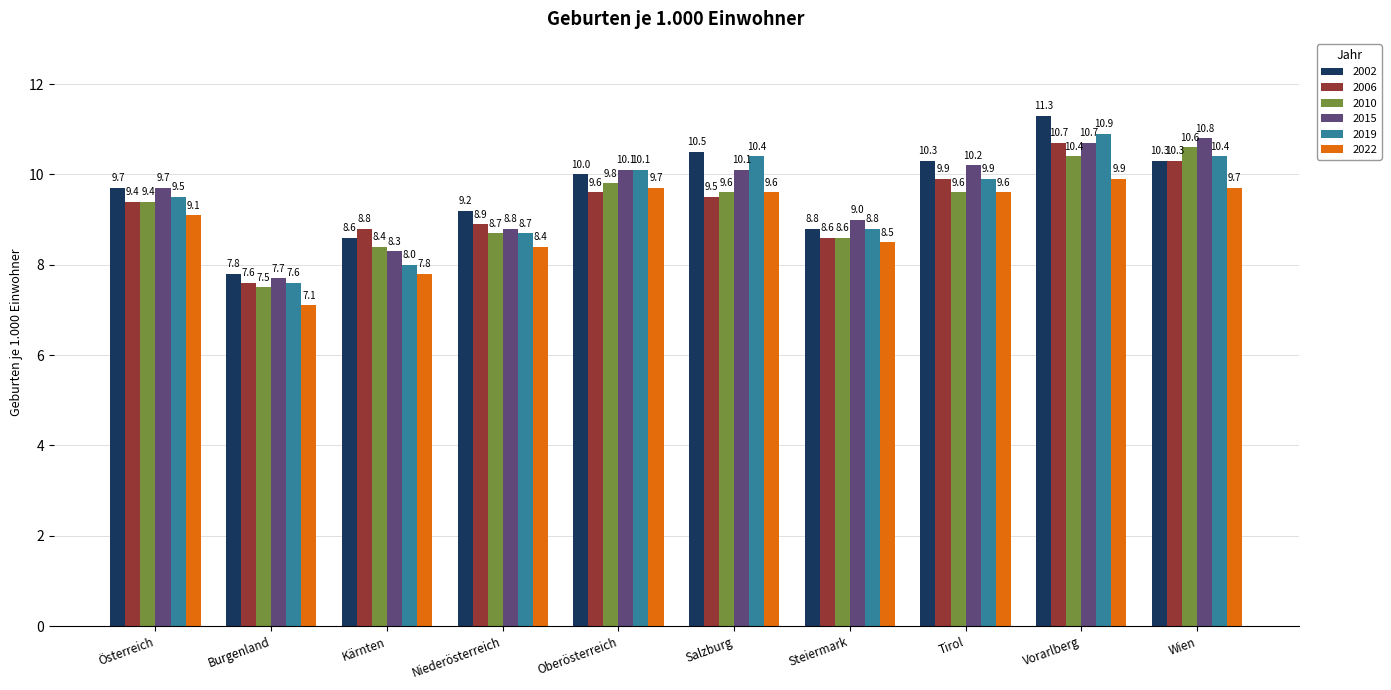

Reading left to right, transcribe all the data shown in this chart.

2002: 9.7	7.8	8.6	9.2	10.0	10.5	8.8	10.3	11.3	10.3
2006: 9.4	7.6	8.8	8.9	9.6	9.5	8.6	9.9	10.7	10.3
2010: 9.4	7.5	8.4	8.7	9.8	9.6	8.6	9.6	10.4	10.6
2015: 9.7	7.7	8.3	8.8	10.1	10.1	9.0	10.2	10.7	10.8
2019: 9.5	7.6	8.0	8.7	10.1	10.4	8.8	9.9	10.9	10.4
2022: 9.1	7.1	7.8	8.4	9.7	9.6	8.5	9.6	9.9	9.7